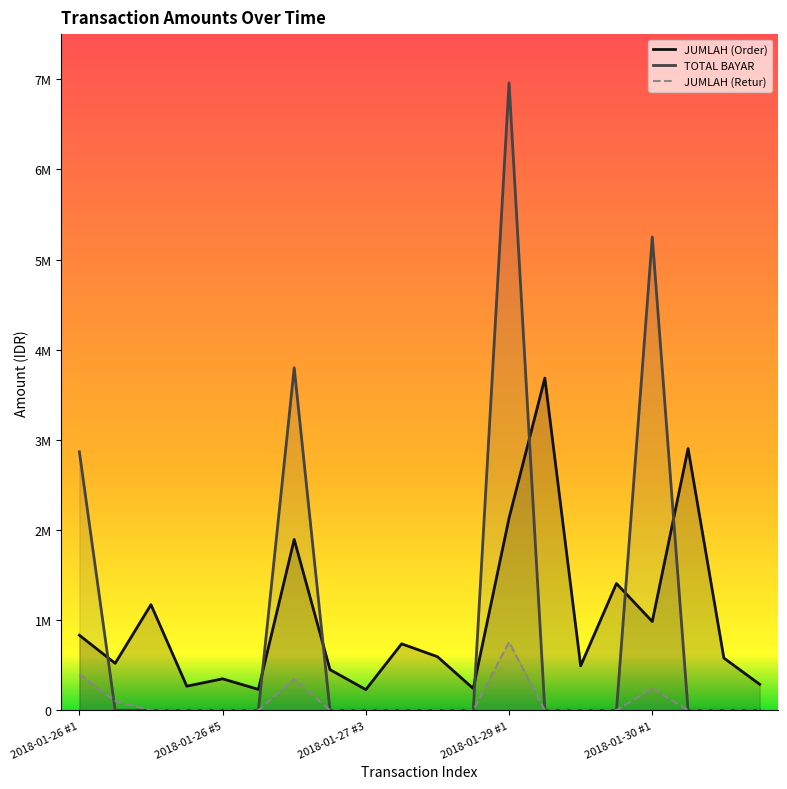

Read the JUMLAH (Order) value at 2018-01-29 #3, to the nearest 10.

492710